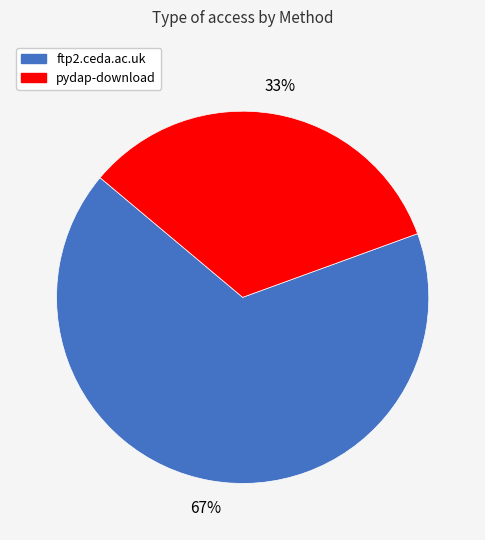

To the nearest percent, what is the average slice percentage?

50%